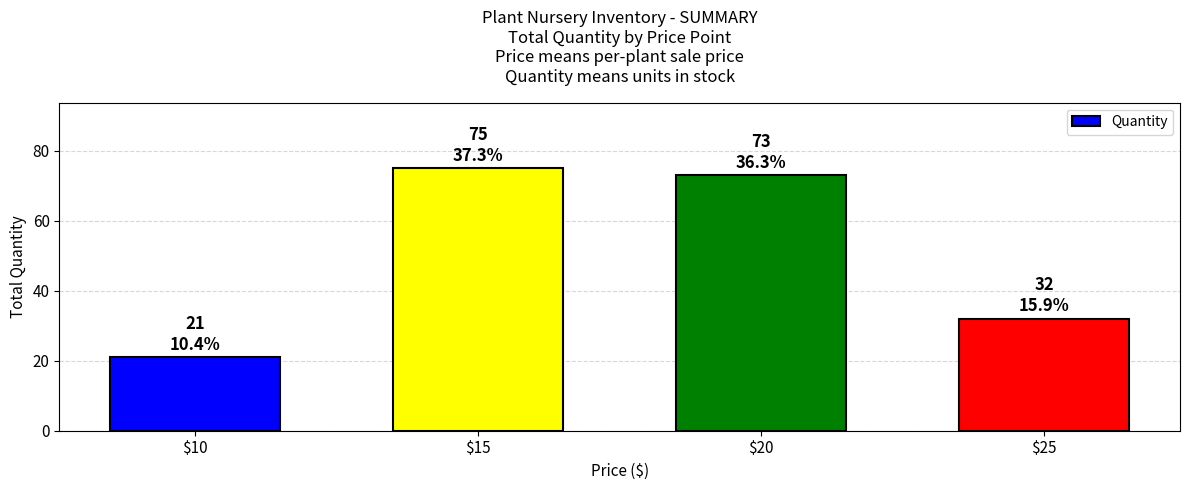

Is it true that the value at $10 is 21?

True